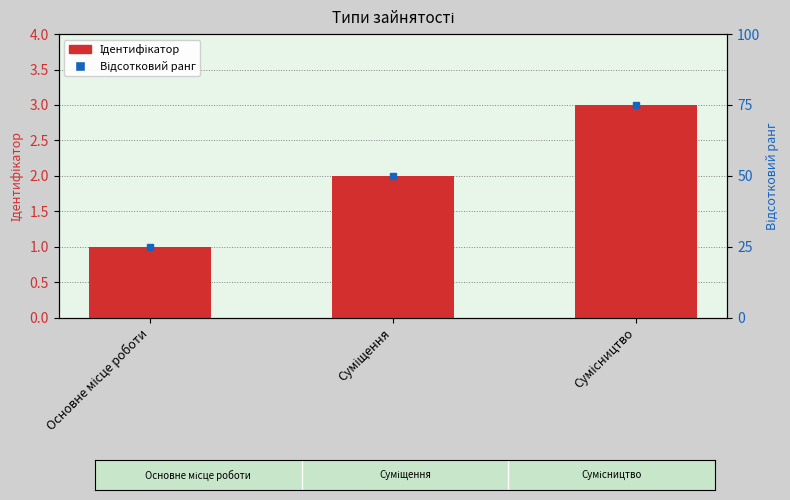

What is the difference between the values at Основне місце роботи and Суміщення?

1